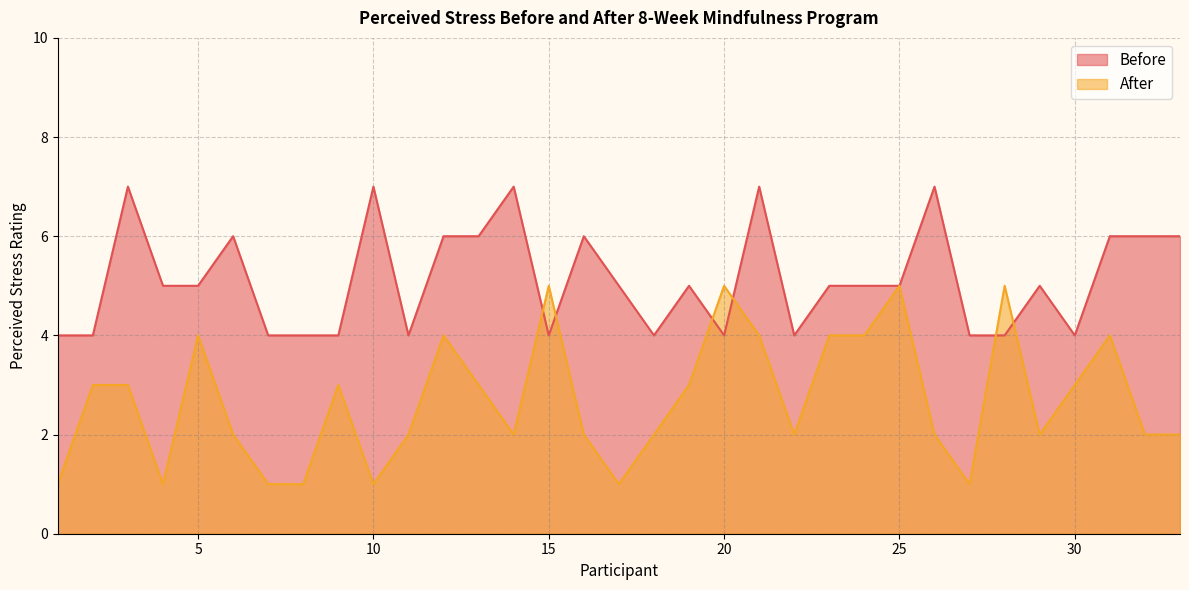

The value of Before at 21 is 3. True or false?

False